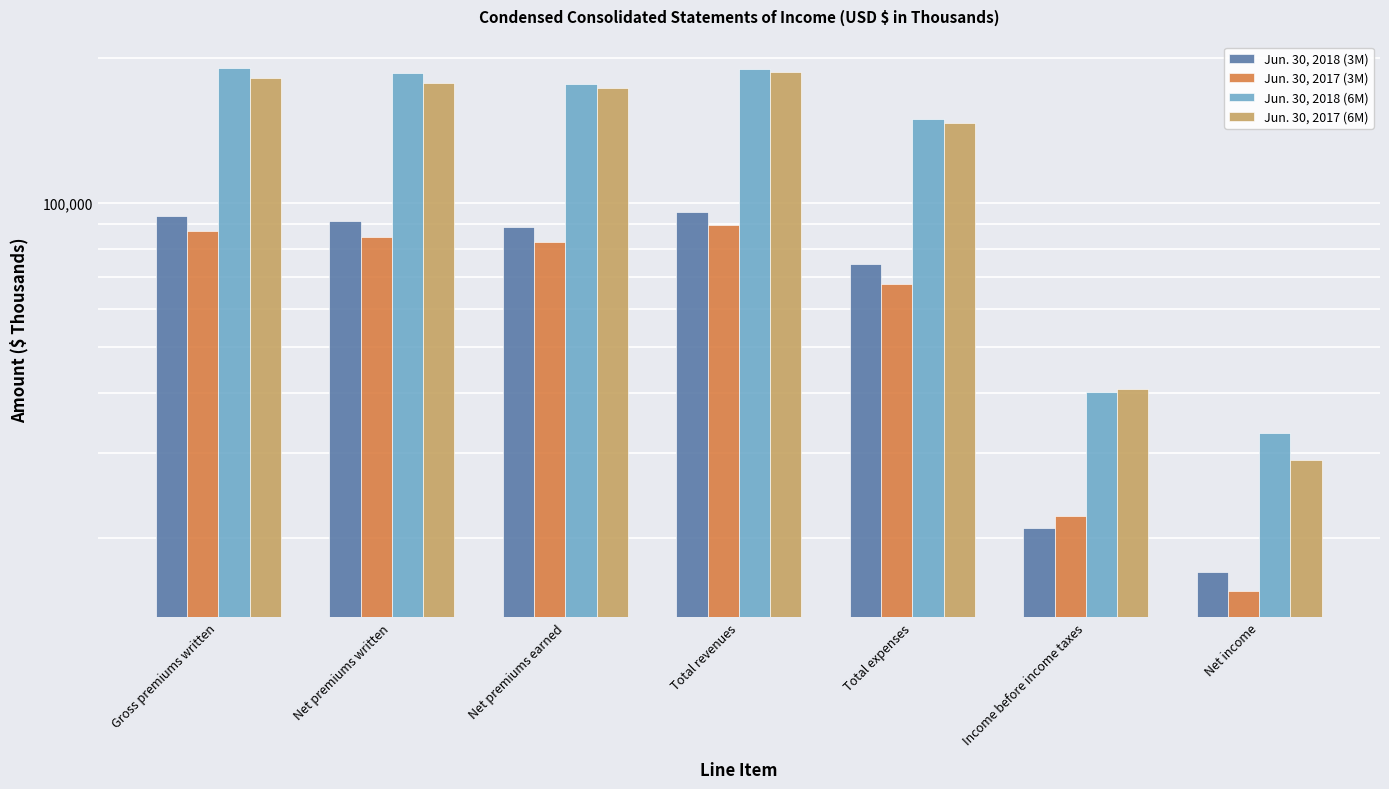

How many bars are there in total?

28